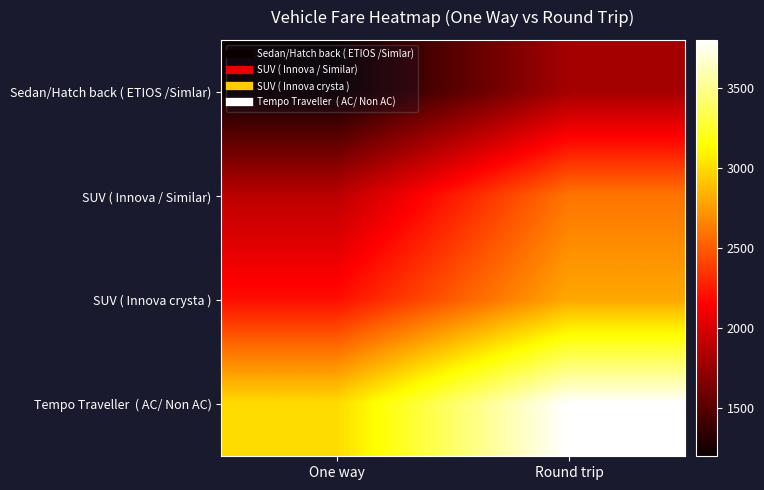

What is the total value across all series at One way?

8290